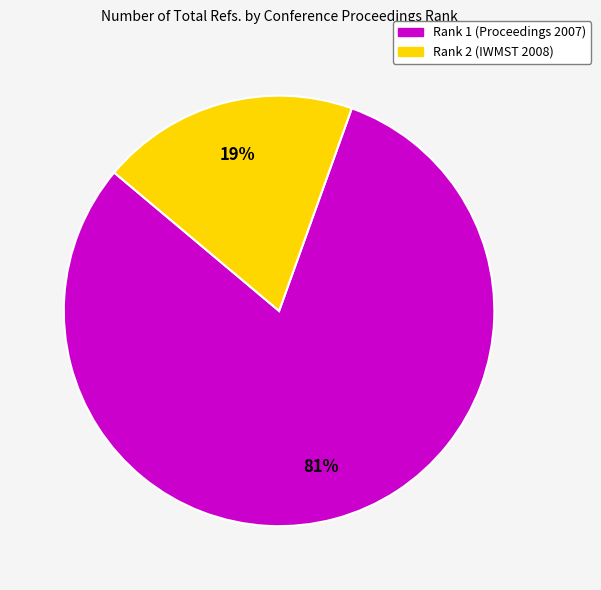

To the nearest percent, what percentage of the pie is Rank 2 (IWMST 2008)?

19%